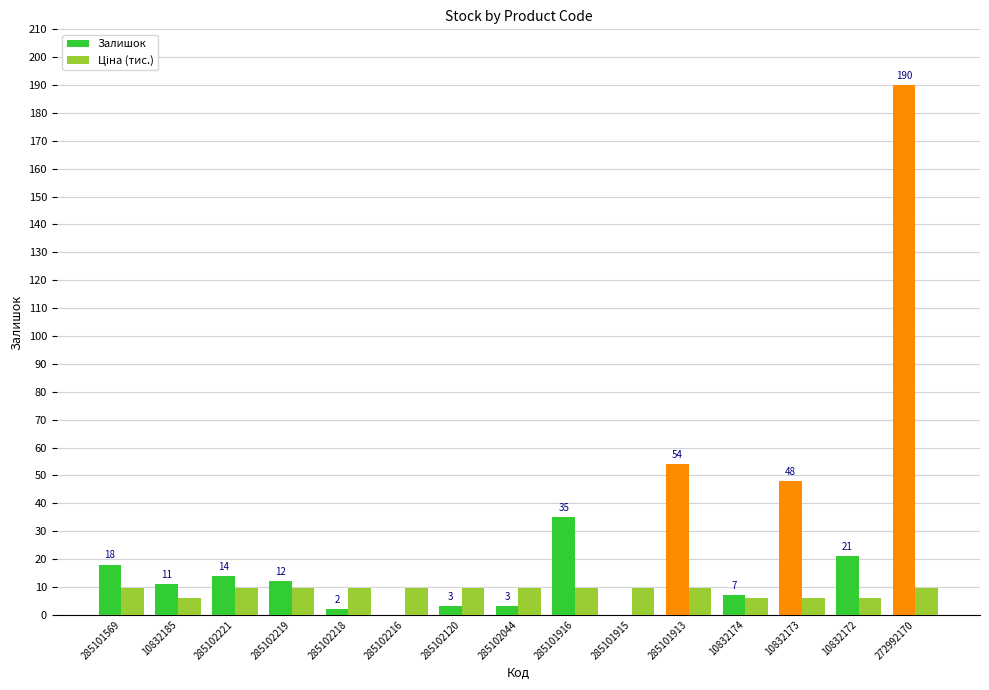

At which label is Залишок closest to 95?

285101913